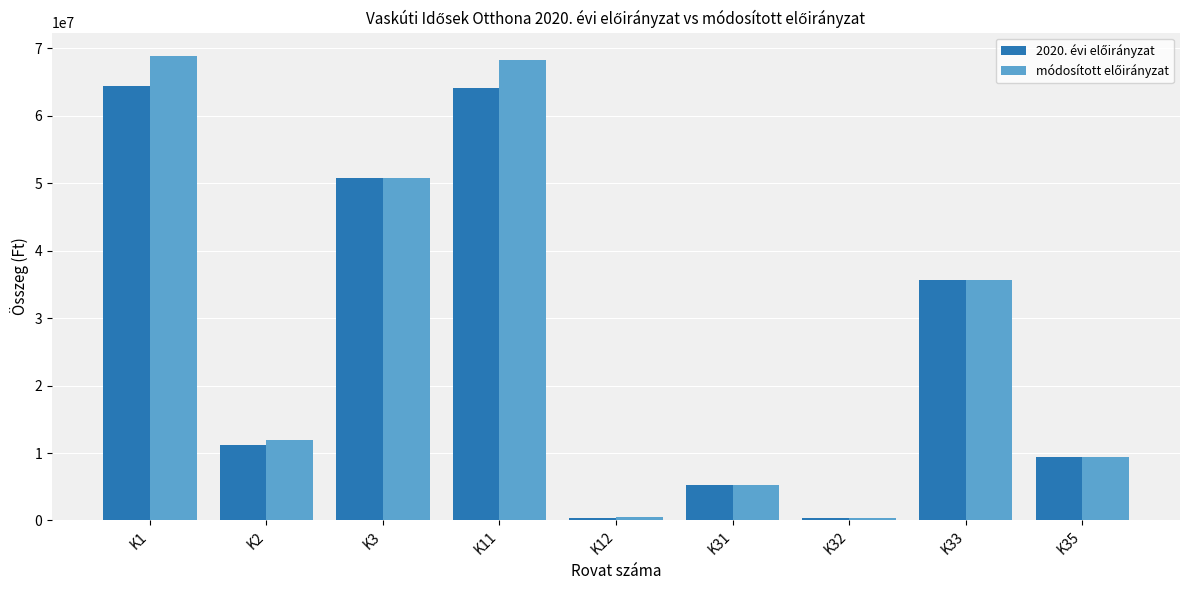

What is the greatest value displayed?

68859579